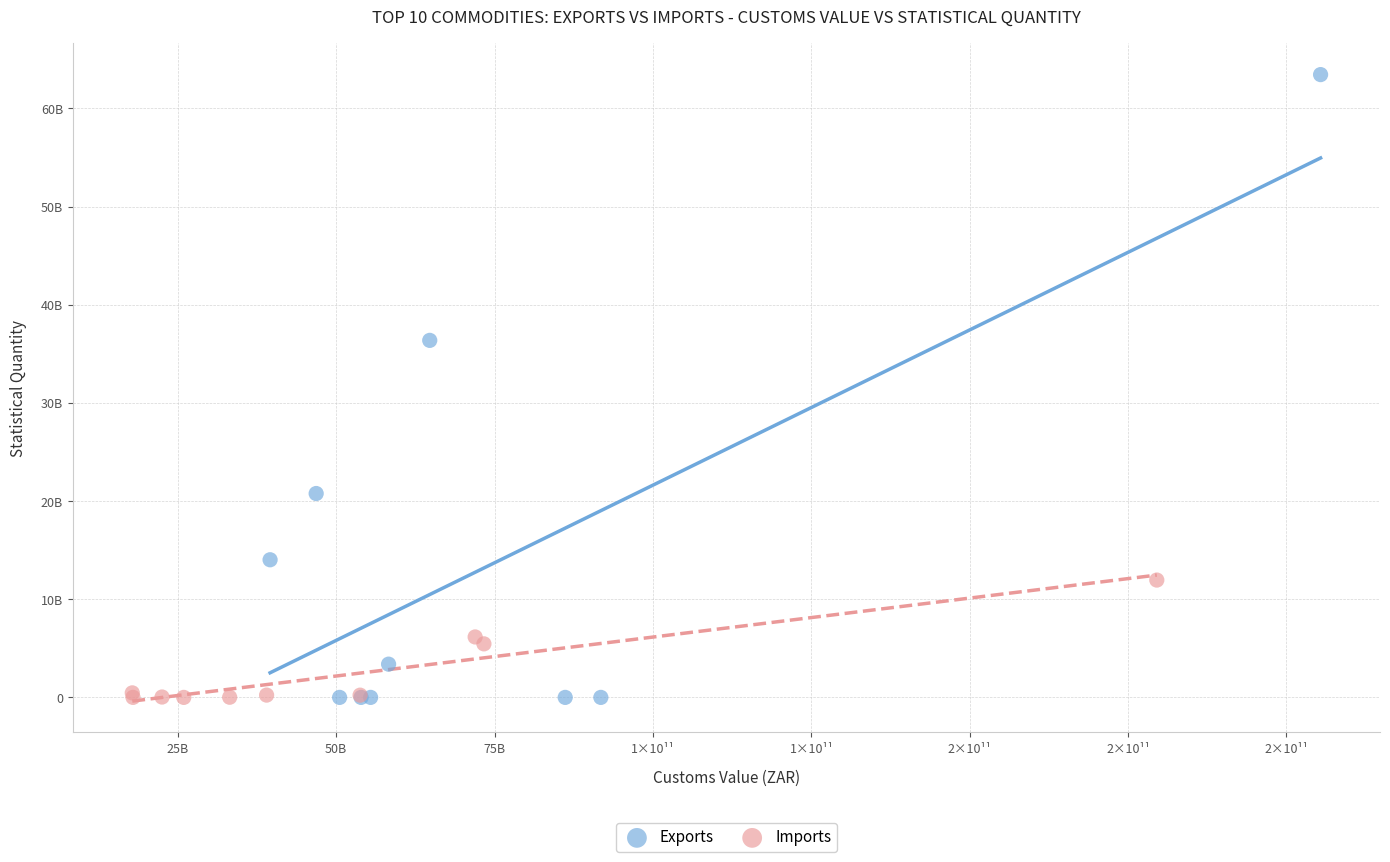

Which series has the largest Y range (max minus min)?

Exports